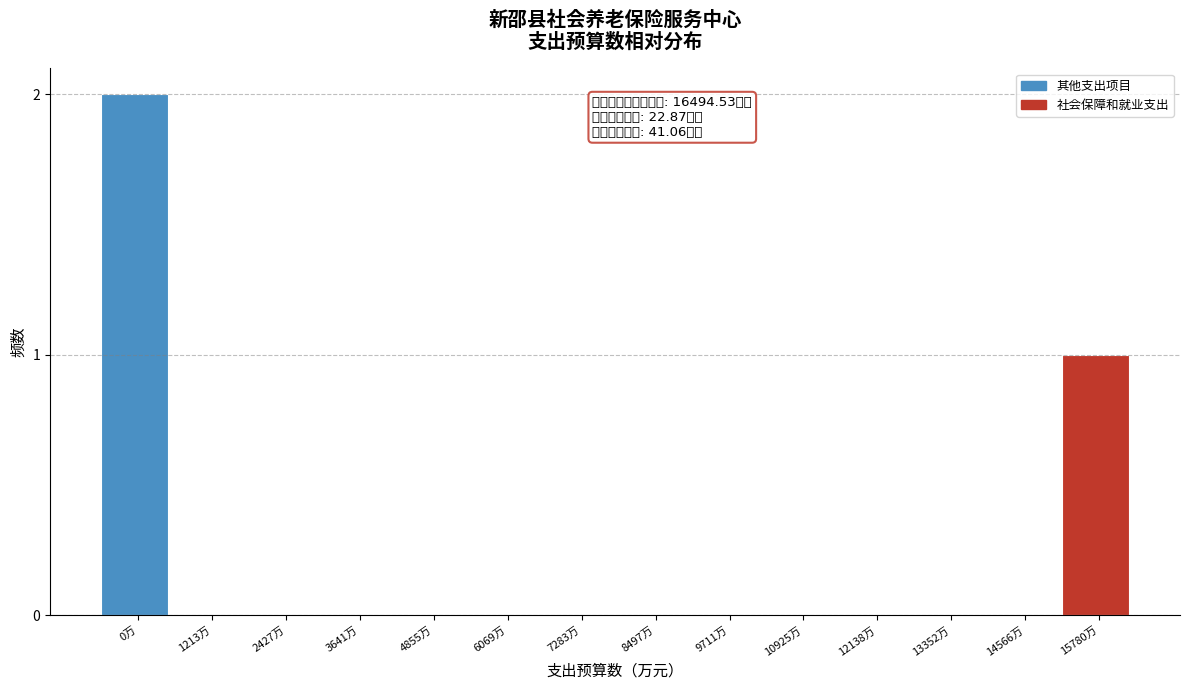

Reading left to right, what are all the values shown in this chart?

0万=2	1213万=0	2427万=0	3641万=0	4855万=0	6069万=0	7283万=0	8497万=0	9711万=0	10925万=0	12138万=0	13352万=0	14566万=0	15780万=1